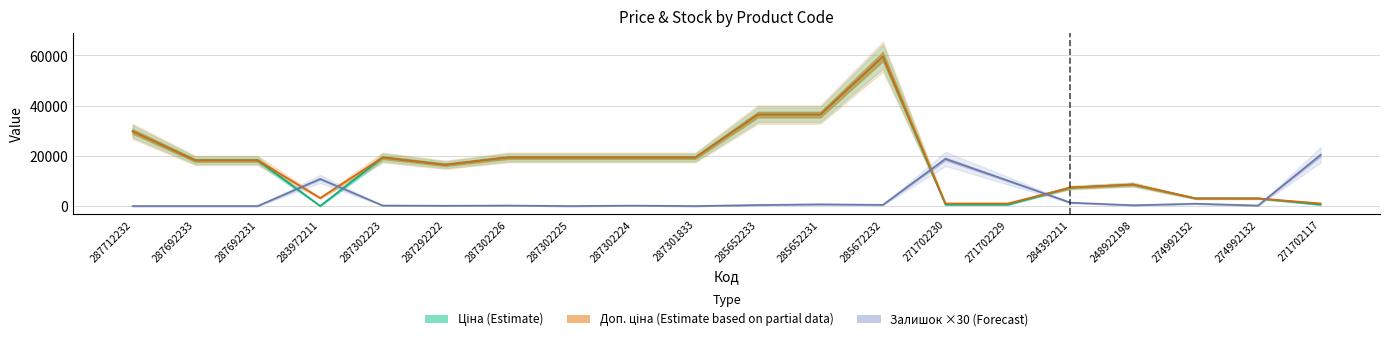

What is the difference between the highest and lowest values at 287302223?

19133.1